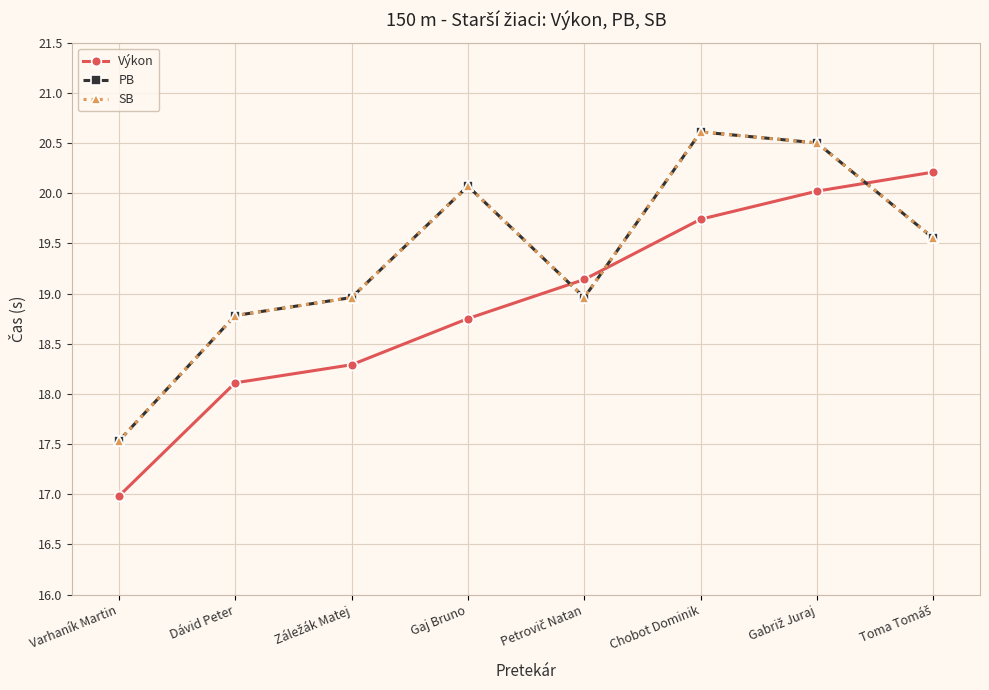

At which label is SB closest to 19?

Záležák Matej